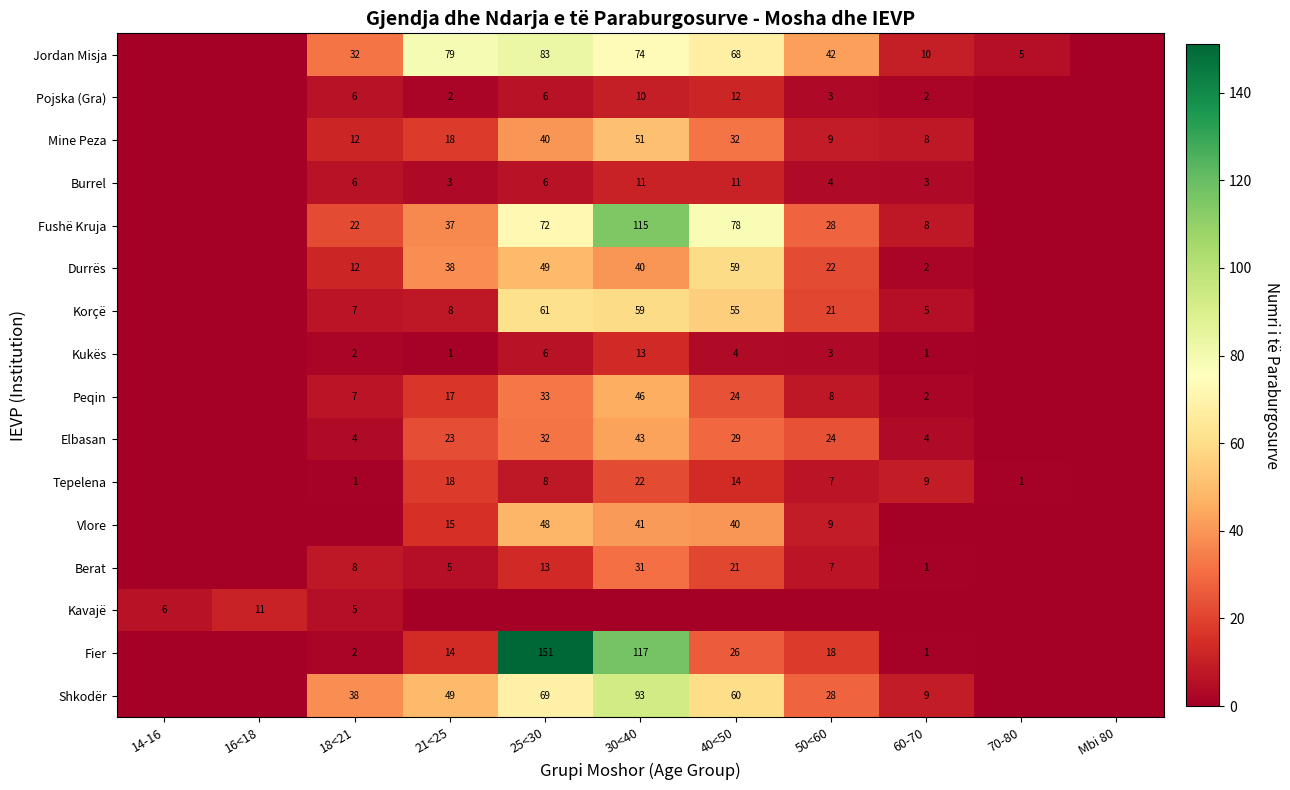

Between 16<18 and 18<21, which is larger?

18<21